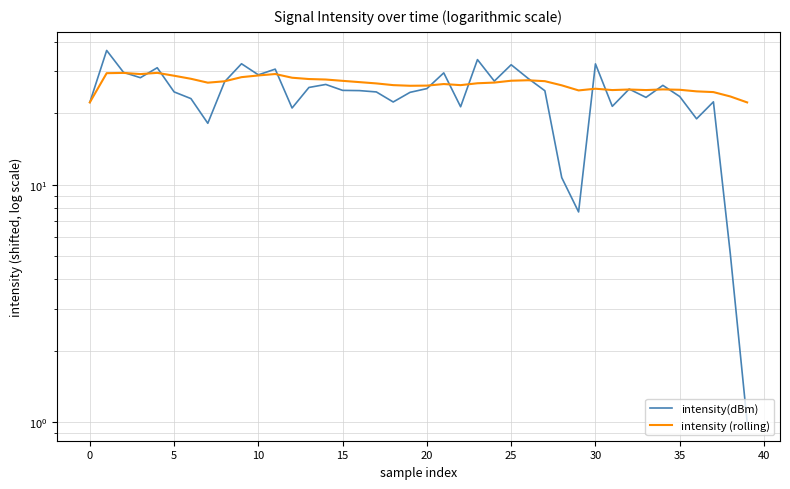

How many intersections are there between intensity (rolling) and intensity(dBm)?

15